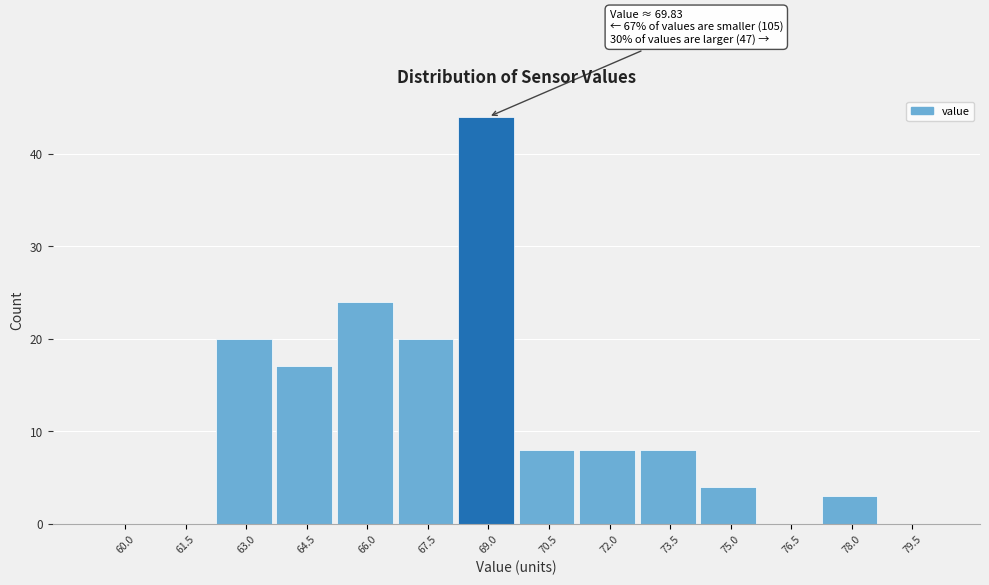

Reading left to right, what are all the values shown in this chart?

60.0=0	61.5=0	63.0=20	64.5=17	66.0=24	67.5=20	69.0=44	70.5=8	72.0=8	73.5=8	75.0=4	76.5=0	78.0=3	79.5=0